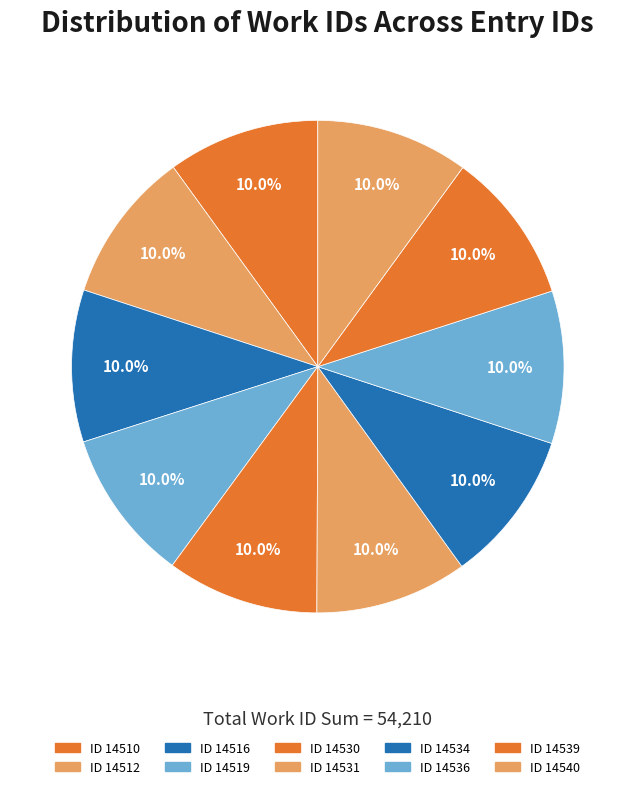

How many segments does this pie chart have?

10